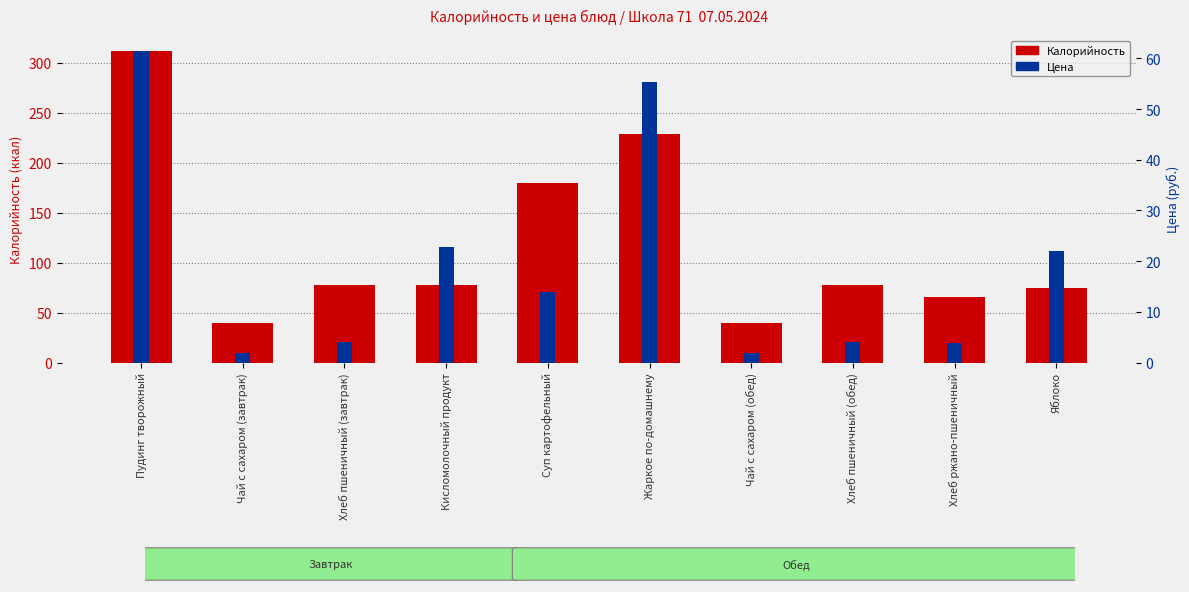

How many distinct data groups are displayed?

2